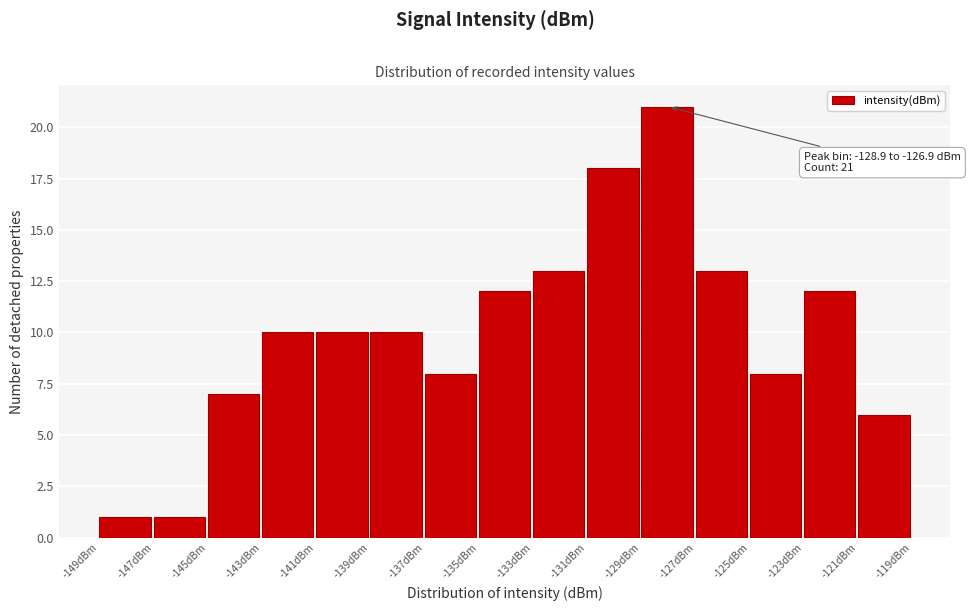

Which range on the x-axis has the tallest bar?

-129 to -127